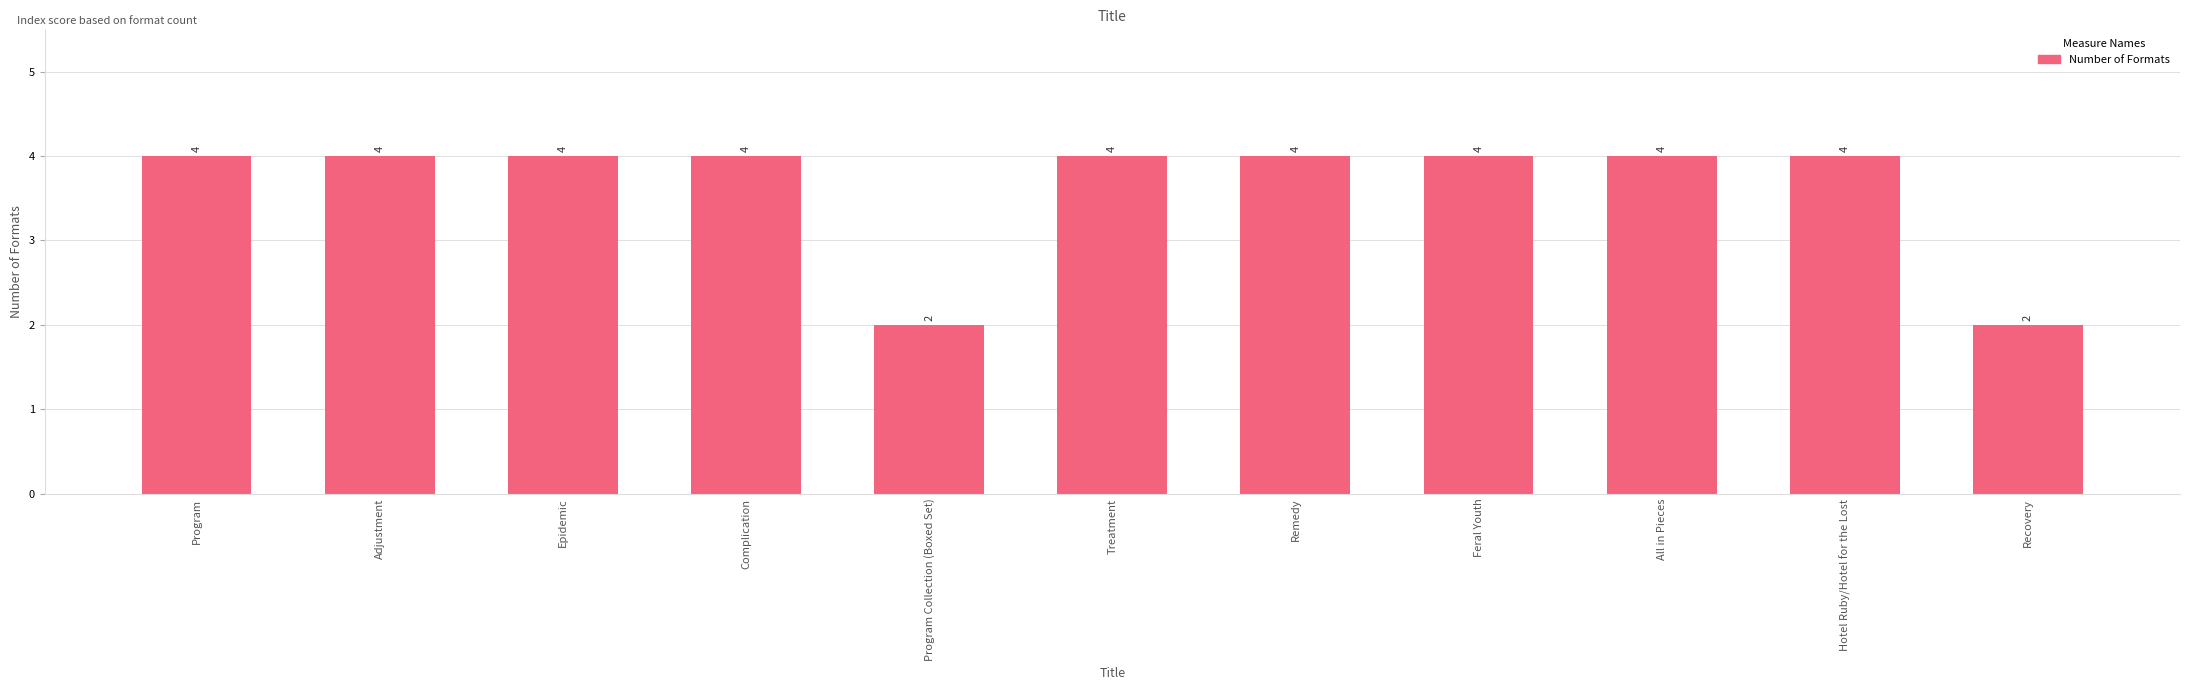

What is the greatest value displayed?

4